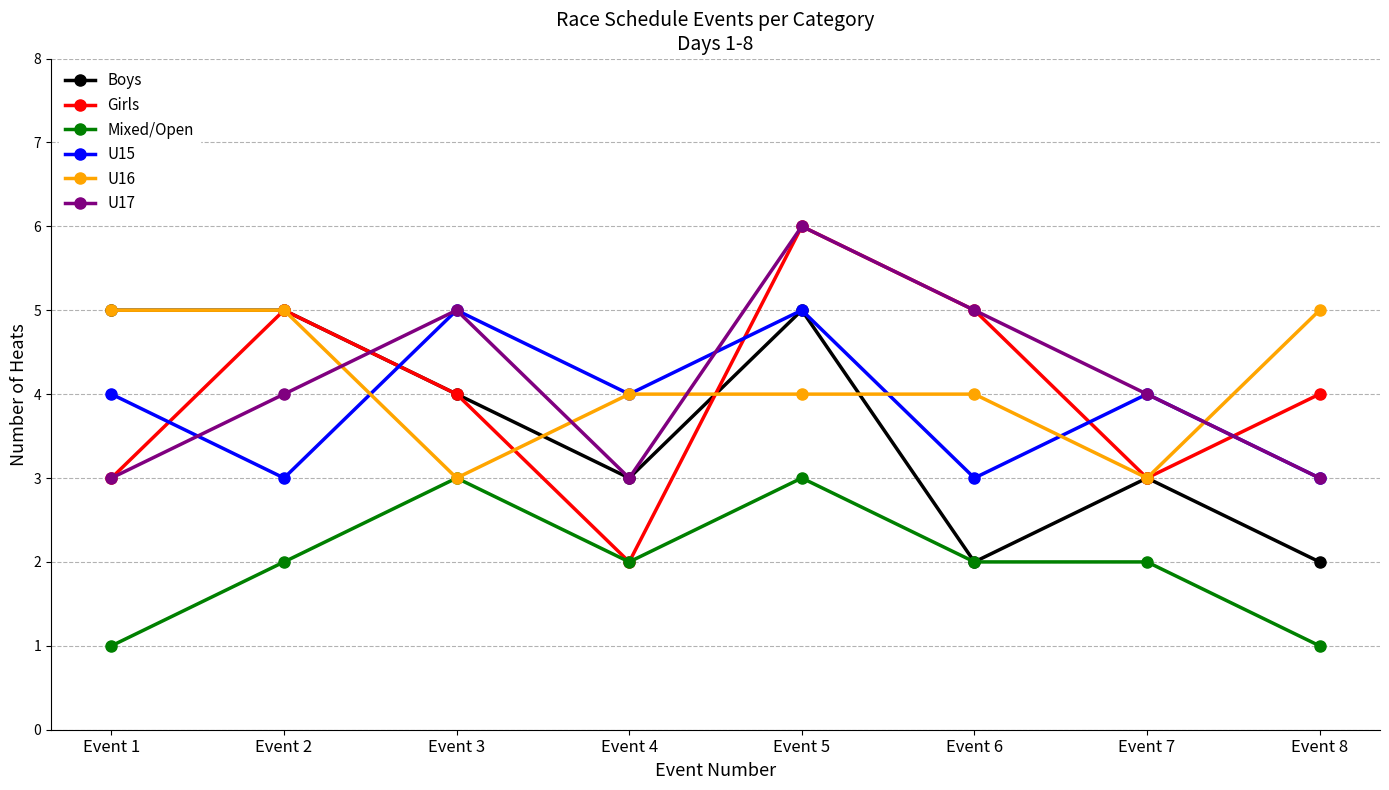

Between which two adjacent categories do Girls and U15 first intersect?

Event 1 and Event 2